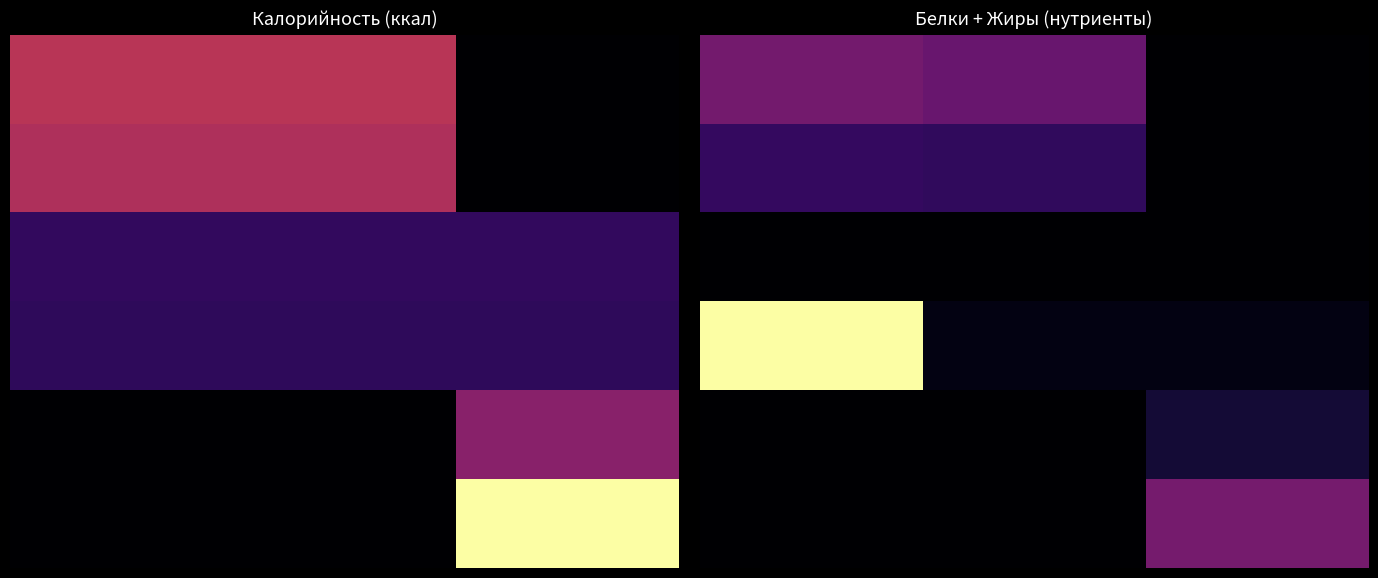

What is the difference between the highest and lowest values at 22?

0.3